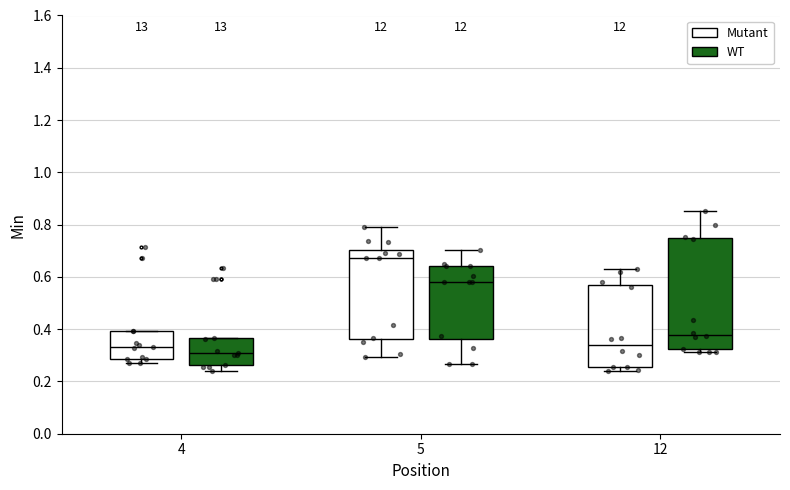

Which box's median line is the highest?

5 (Mutant)